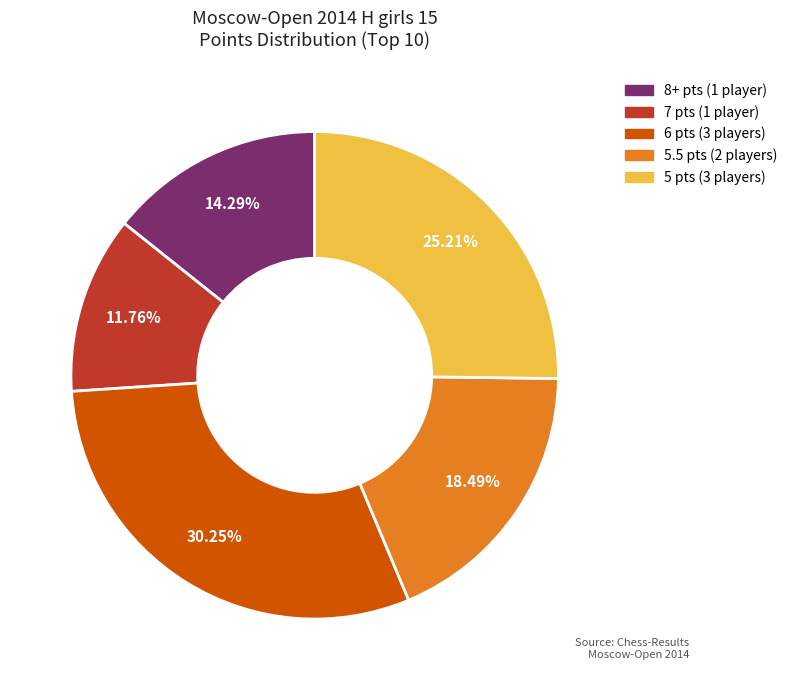

Is there any slice that represents more than half of the pie?

No